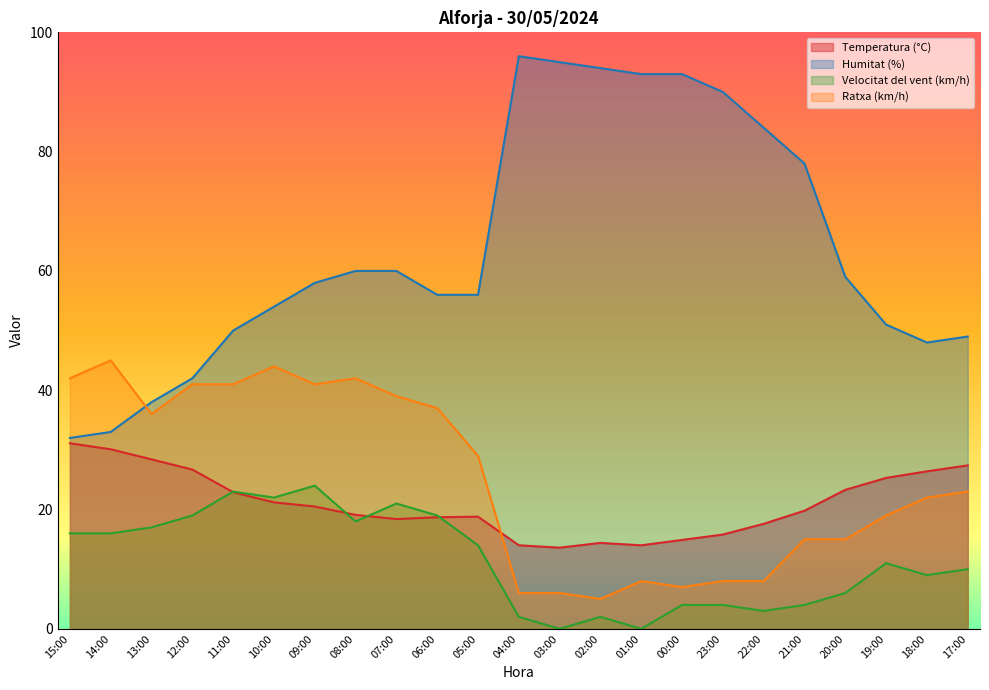

Reading right to left, what are all the values shown in this chart?

Temperatura (°C): 17:00=27.4	18:00=26.4	19:00=25.3	20:00=23.3	21:00=19.8	22:00=17.6	23:00=15.8	00:00=14.9	01:00=14.0	02:00=14.4	03:00=13.6	04:00=14.0	05:00=18.8	06:00=18.7	07:00=18.4	08:00=19.1	09:00=20.5	10:00=21.2	11:00=22.9	12:00=26.7	13:00=28.4	14:00=30.1	15:00=31.1
Humitat (%): 17:00=49.0	18:00=48.0	19:00=51.0	20:00=59.0	21:00=78.0	22:00=84.0	23:00=90.0	00:00=93.0	01:00=93.0	02:00=94.0	03:00=95.0	04:00=96.0	05:00=56.0	06:00=56.0	07:00=60.0	08:00=60.0	09:00=58.0	10:00=54.0	11:00=50.0	12:00=42.0	13:00=38.0	14:00=33.0	15:00=32.0
Velocitat del vent (km/h): 17:00=10.0	18:00=9.0	19:00=11.0	20:00=6.0	21:00=4.0	22:00=3.0	23:00=4.0	00:00=4.0	01:00=0.0	02:00=2.0	03:00=0.0	04:00=2.0	05:00=14.0	06:00=19.0	07:00=21.0	08:00=18.0	09:00=24.0	10:00=22.0	11:00=23.0	12:00=19.0	13:00=17.0	14:00=16.0	15:00=16.0
Ratxa (km/h): 17:00=23.0	18:00=22.0	19:00=19.0	20:00=15.0	21:00=15.0	22:00=8.0	23:00=8.0	00:00=7.0	01:00=8.0	02:00=5.0	03:00=6.0	04:00=6.0	05:00=29.0	06:00=37.0	07:00=39.0	08:00=42.0	09:00=41.0	10:00=44.0	11:00=41.0	12:00=41.0	13:00=36.0	14:00=45.0	15:00=42.0